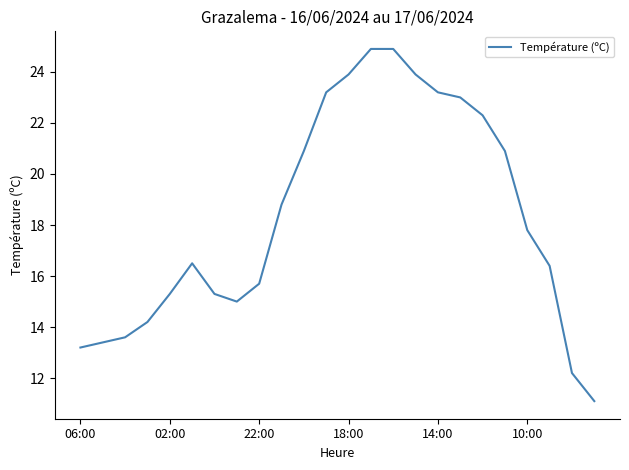

What is the difference between the maximum and minimum values?

13.8